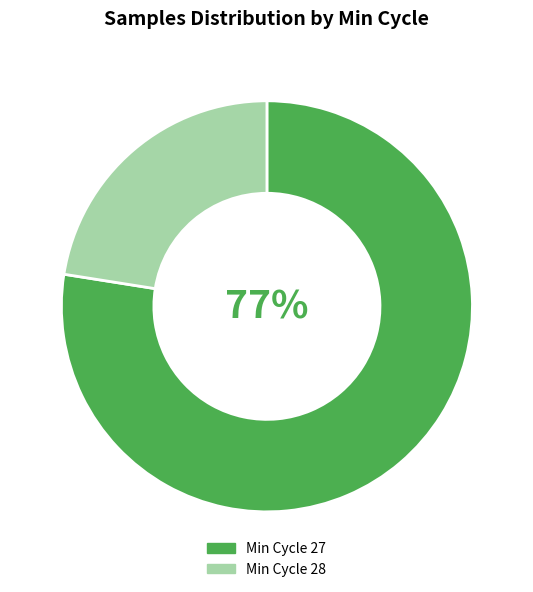

Between Min Cycle 28 and Min Cycle 27, which is larger?

Min Cycle 27